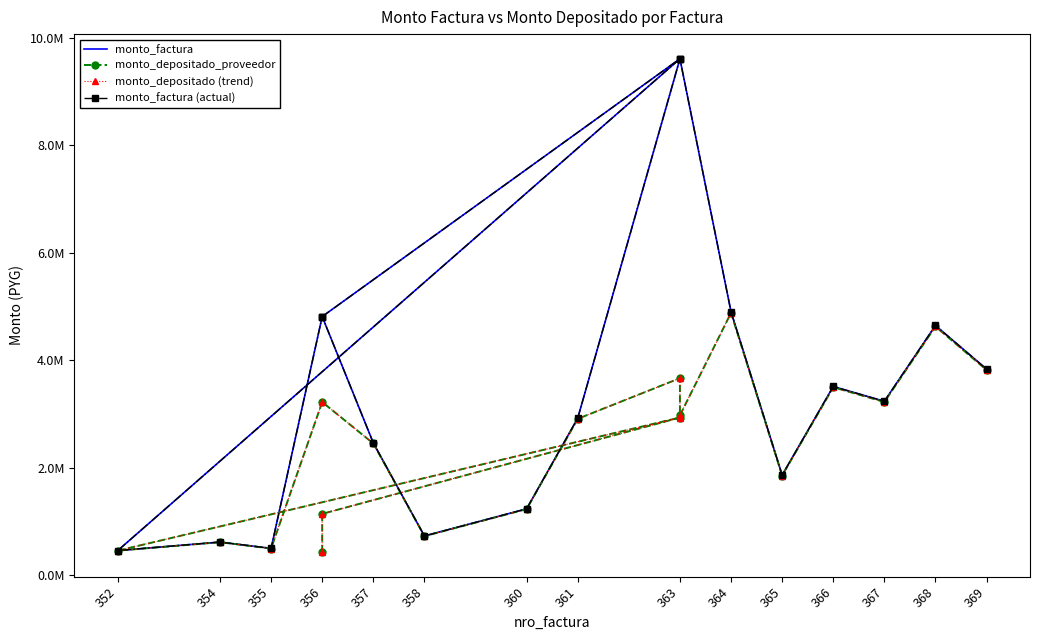

Does the chart have visible grid lines?

No